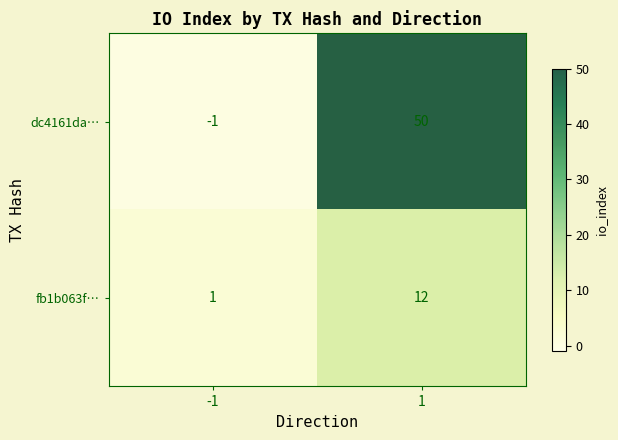

Reading left to right, extract all data points from this chart.

dc4161da…: -1	50
fb1b063f…: 1	12